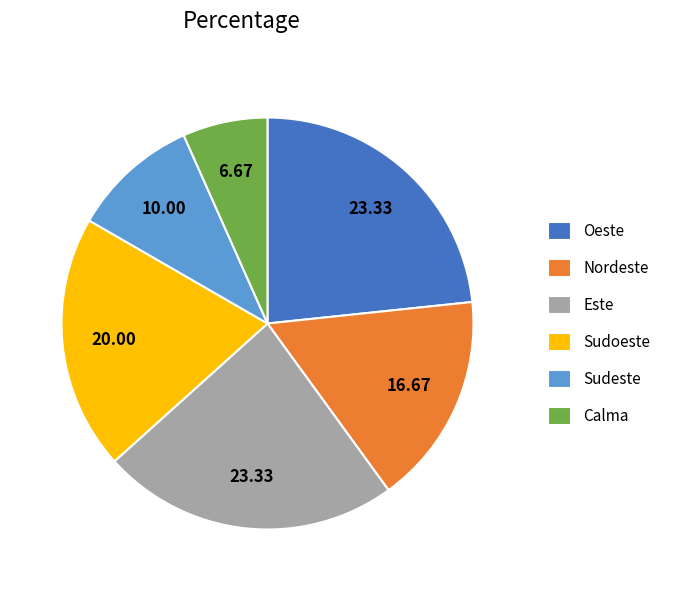

Combined, do Calma and Este account for over 50%?

No